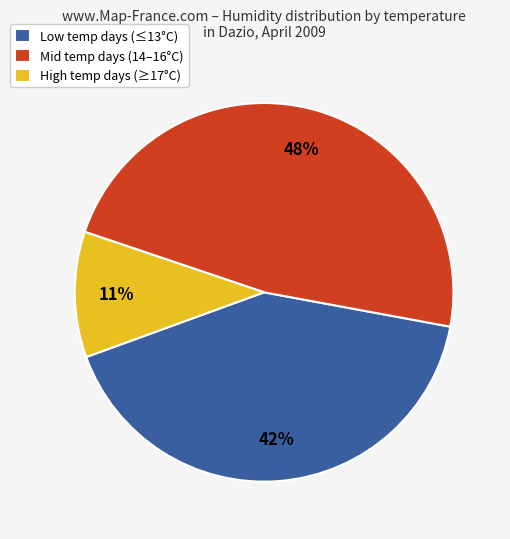

The High temp days (≥17°C) slice represents 11% of the pie. True or false?

True